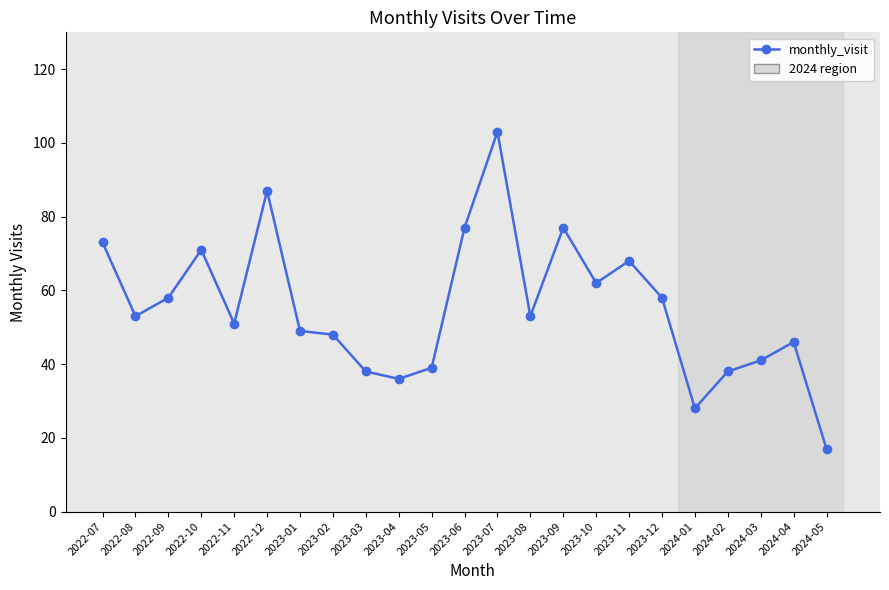

What is the value of the 12th point from the left?

77